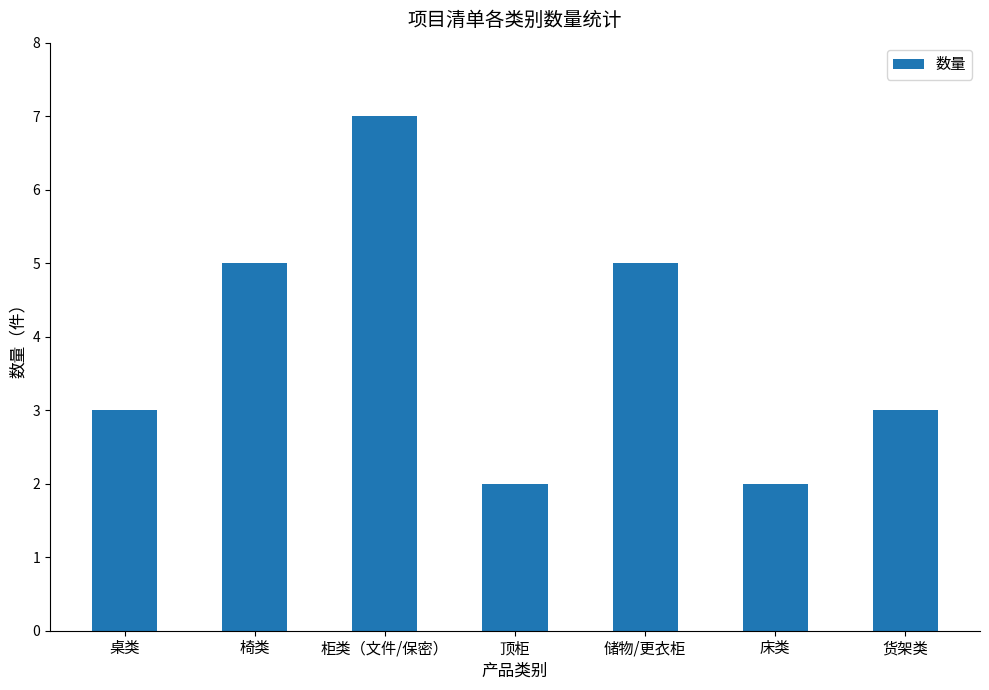

Is it true that the value at 椅类 is 5?

True